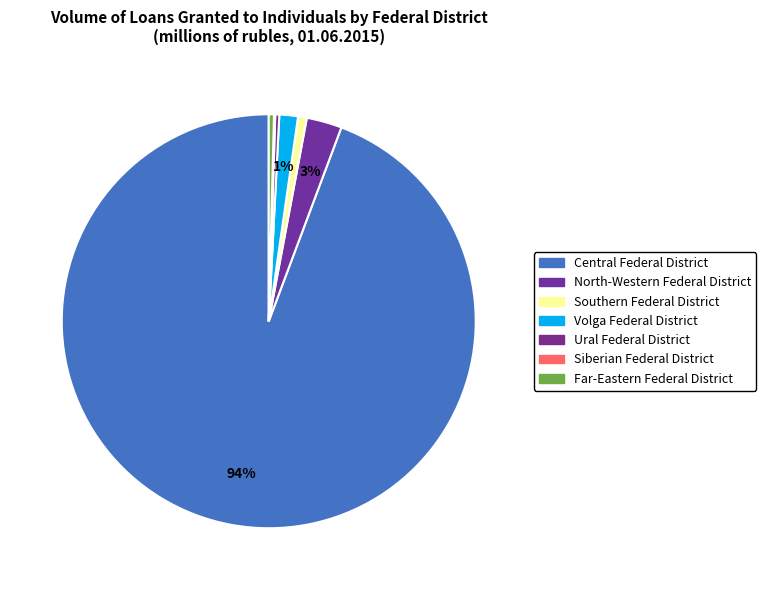

Which category accounts for the majority?

Central Federal District